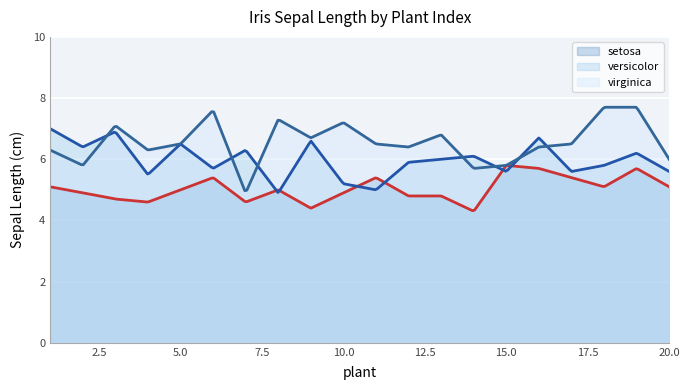

What is the approximate value of virginica at 9?

6.7